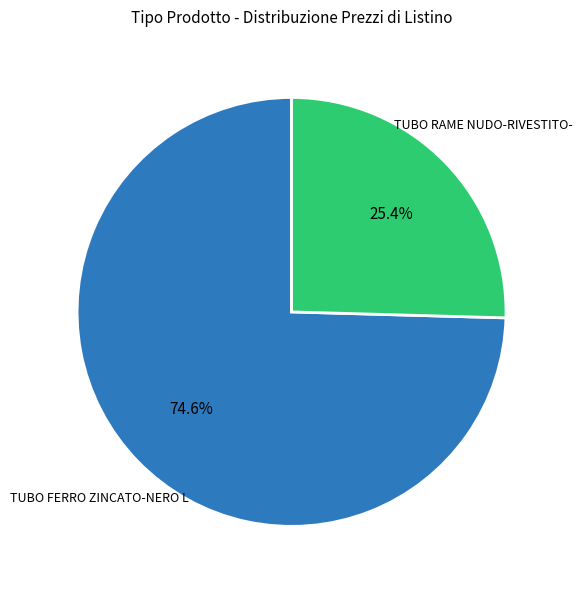

To the nearest percent, what is the difference between the largest and smallest slice percentages?

49%